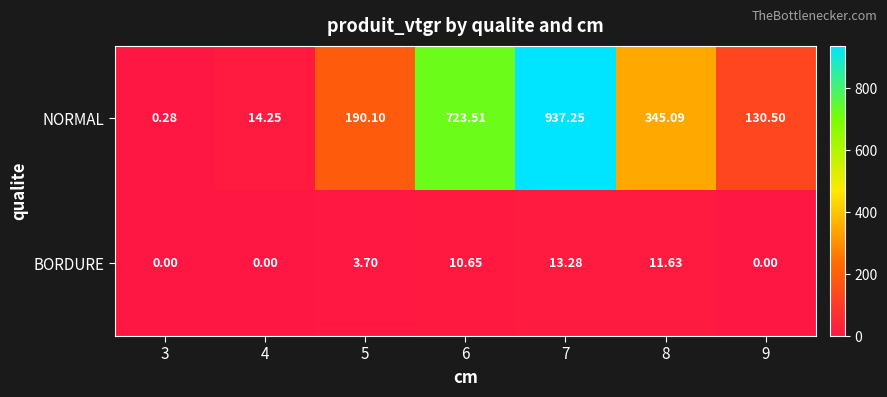

At 5, list the series in order from smallest to largest.

BORDURE, NORMAL